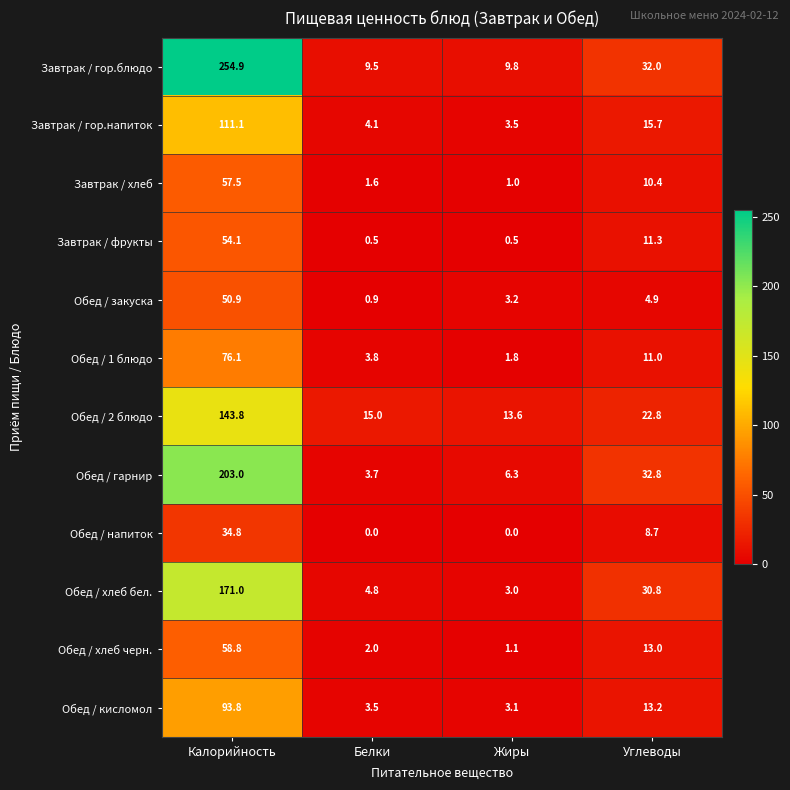

At which category is the sum across all series the highest?

Калорийность